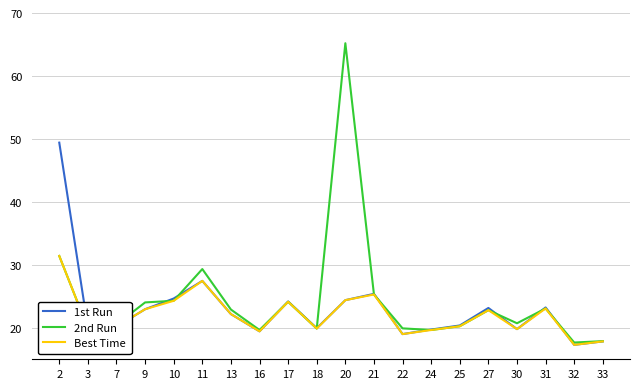

What are all the series names shown in the legend?

1st Run, 2nd Run, Best Time